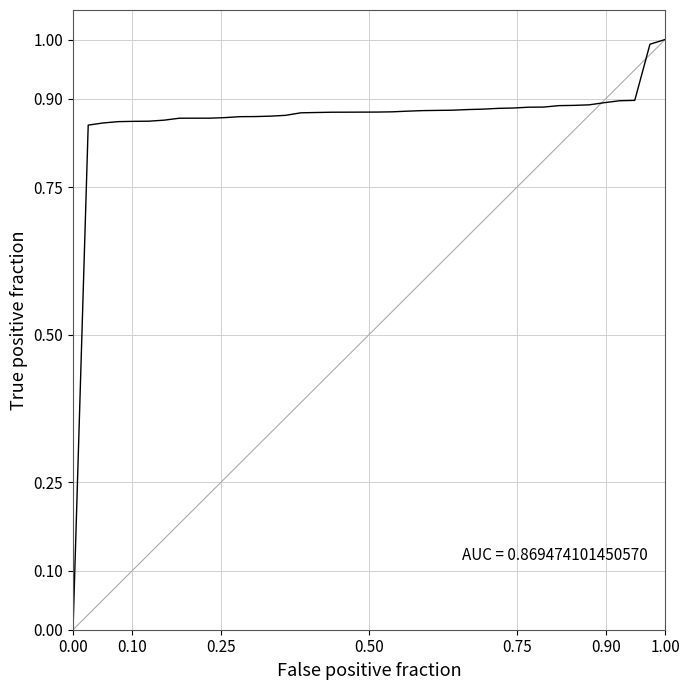

What is the greatest value displayed?

1.0